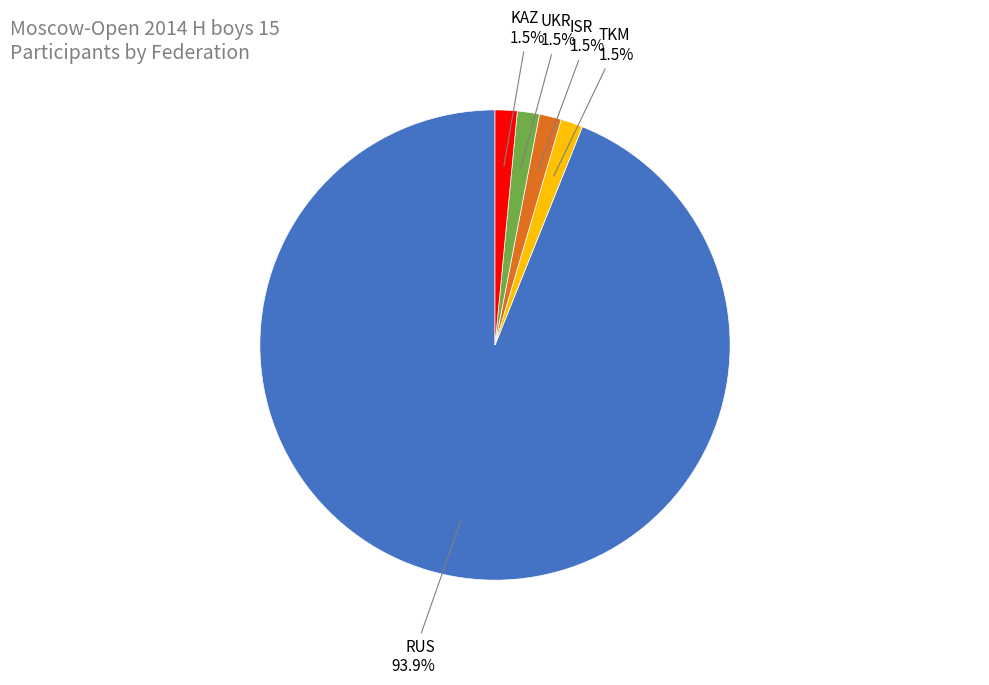

Does any single category account for the majority?

Yes